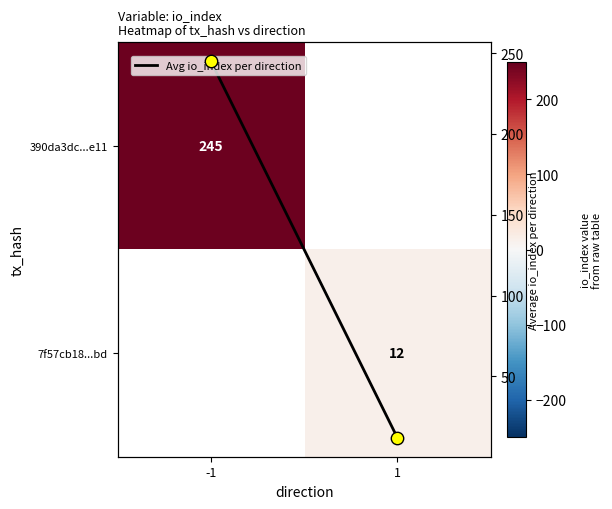

What is the sum of all Avg io_index per direction values?

257.0